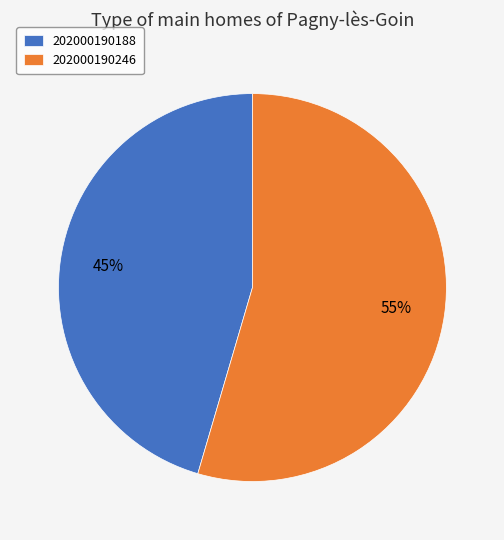

How many segments does this pie chart have?

2